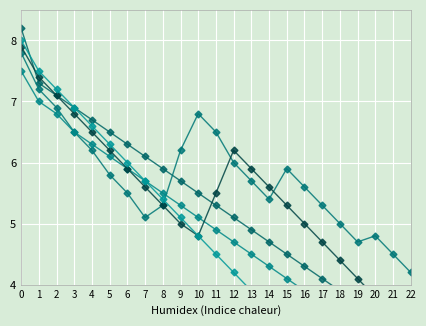

Which series has the largest range (max minus min)?

Serie 5